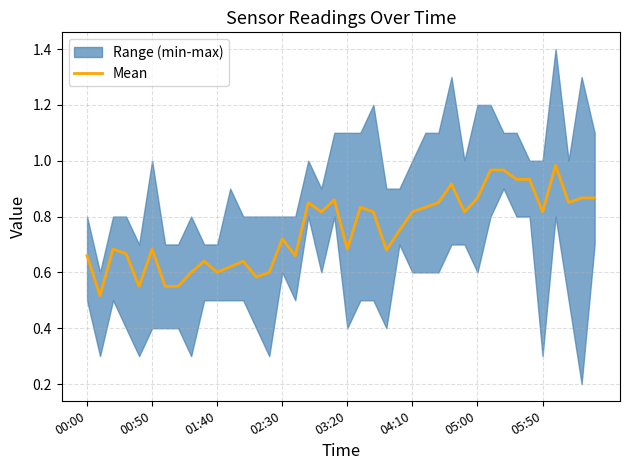

True or false: Mean has a value of 0.3 at 05:00.

False